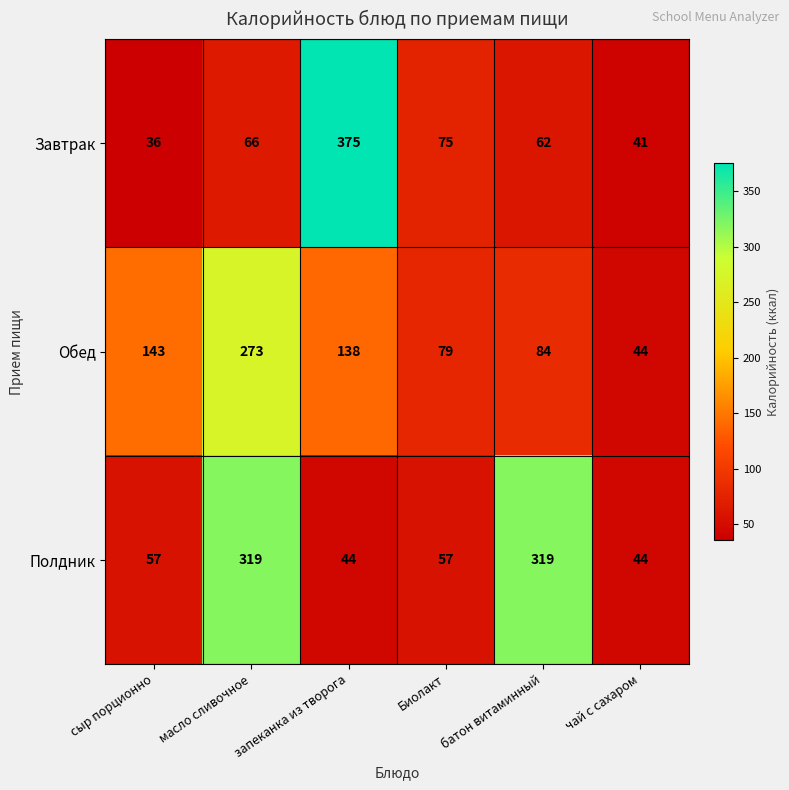

Which series changed the most between сыр порционно and запеканка из творога?

Завтрак